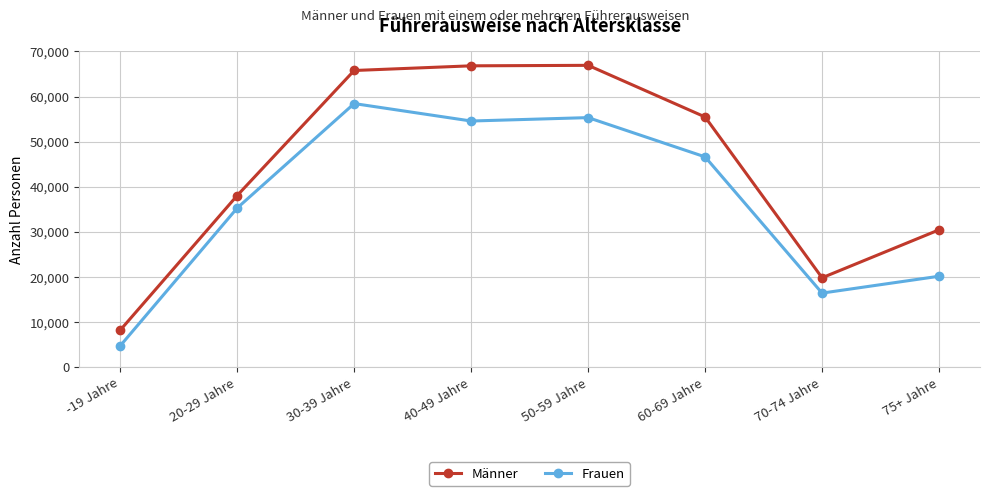

List the labels in order of Frauen value, smallest first.

-19 Jahre, 70-74 Jahre, 75+ Jahre, 20-29 Jahre, 60-69 Jahre, 40-49 Jahre, 50-59 Jahre, 30-39 Jahre